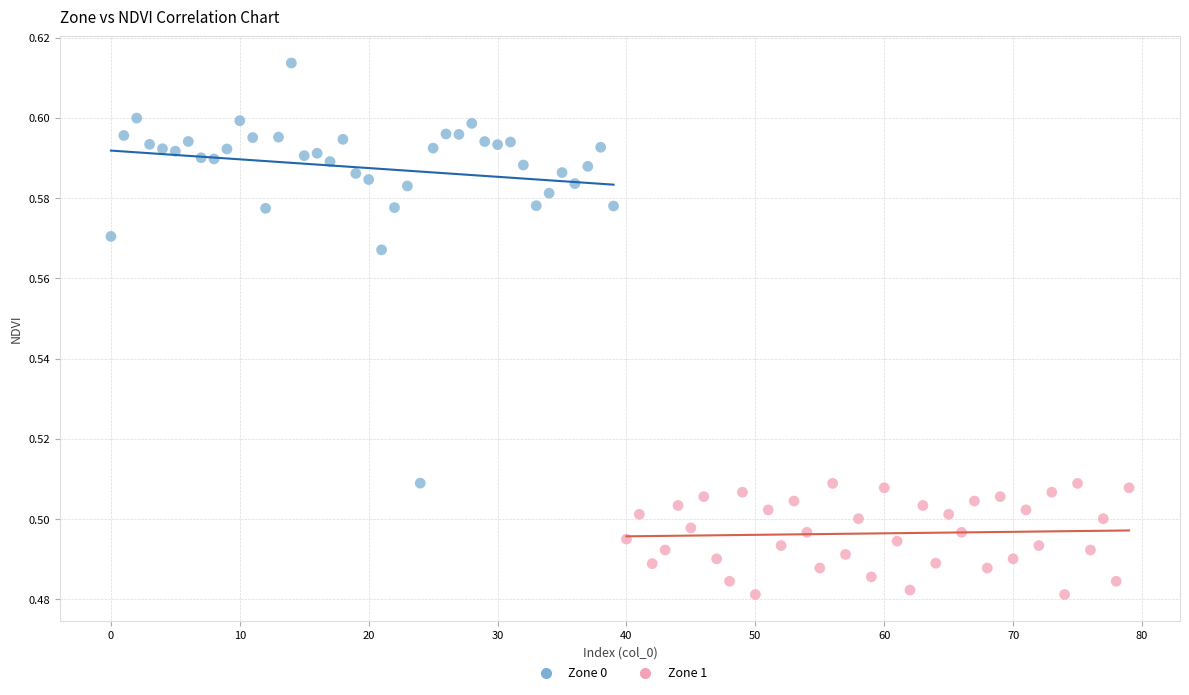

Which series reaches the maximum Y coordinate?

Zone 0